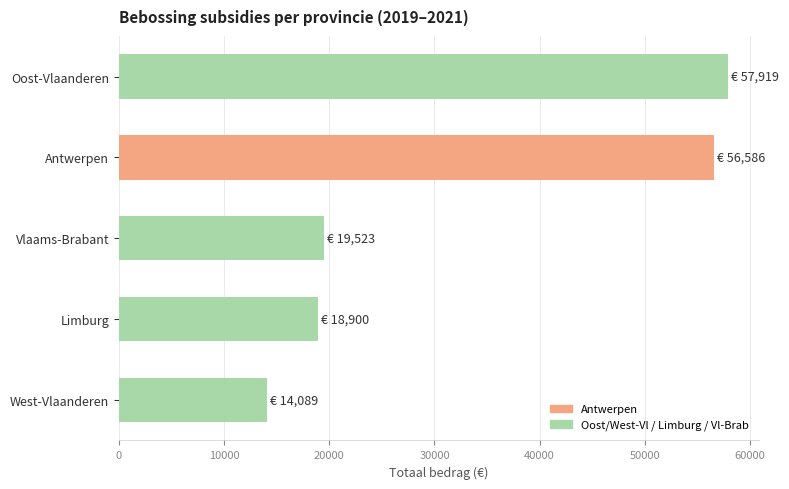

What is the difference between the maximum and second lowest values?

39019.5